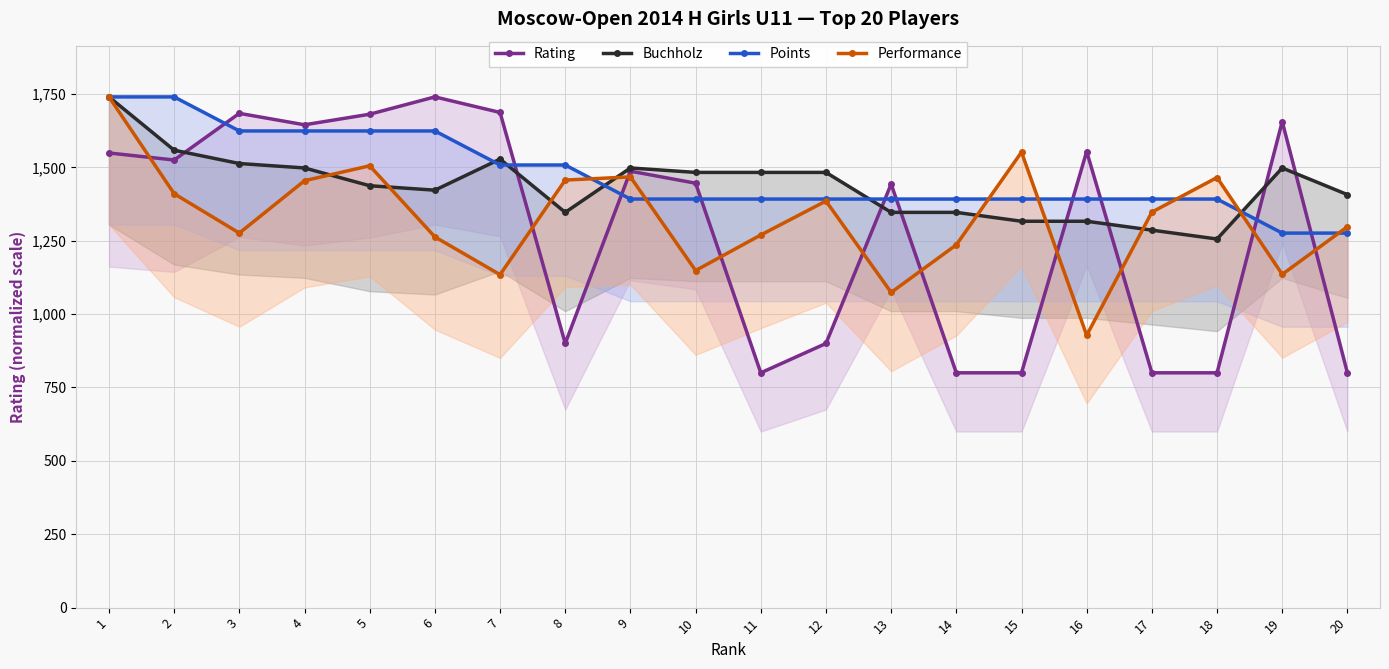

Count the number of categories in the chart.

20